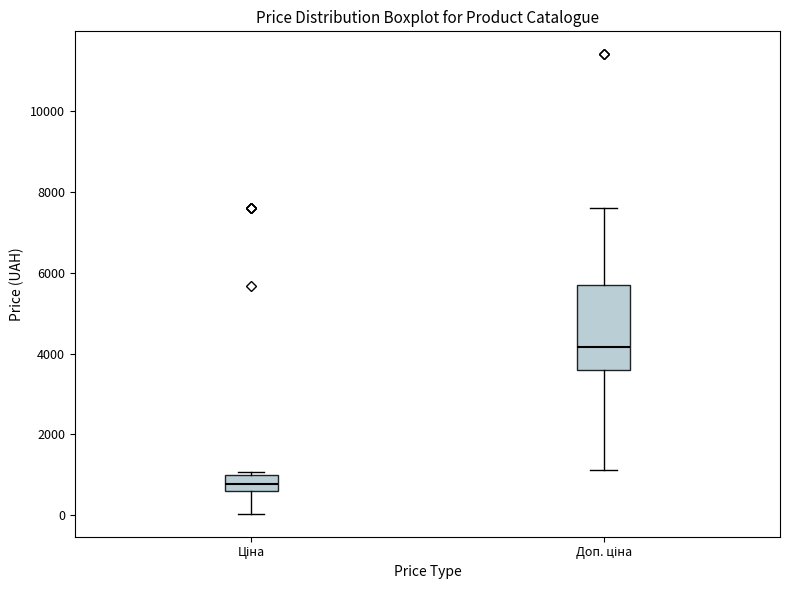

Which box is the tallest, from its lower edge to its upper edge?

Доп. ціна